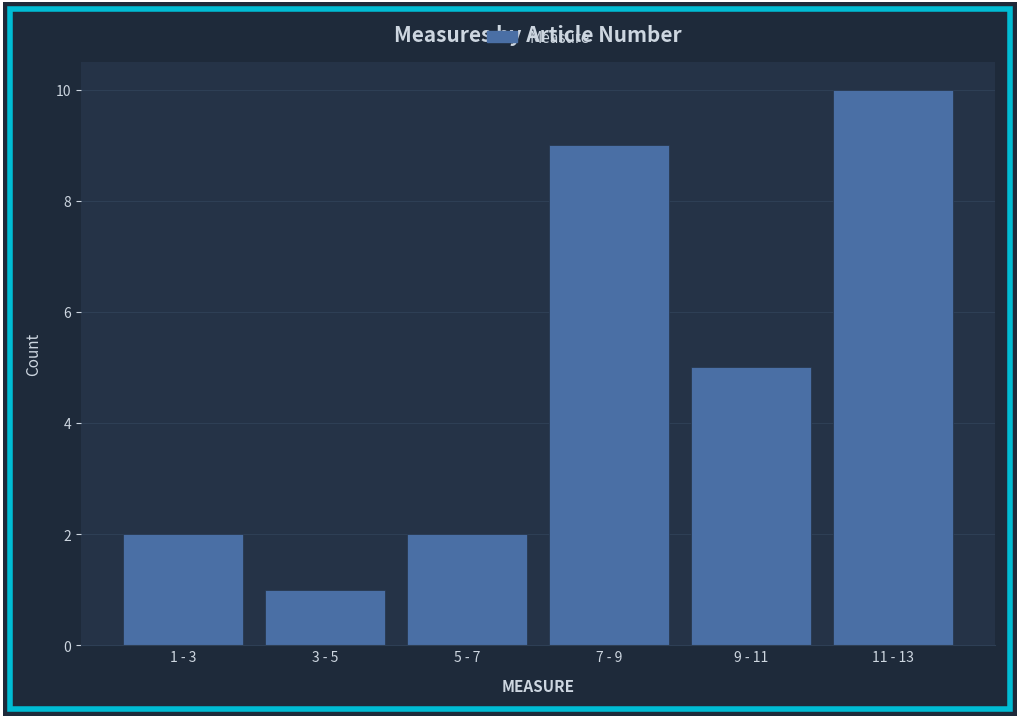

Reading right to left, what are all the values shown in this chart?

11 - 13=10	9 - 11=5	7 - 9=9	5 - 7=2	3 - 5=1	1 - 3=2